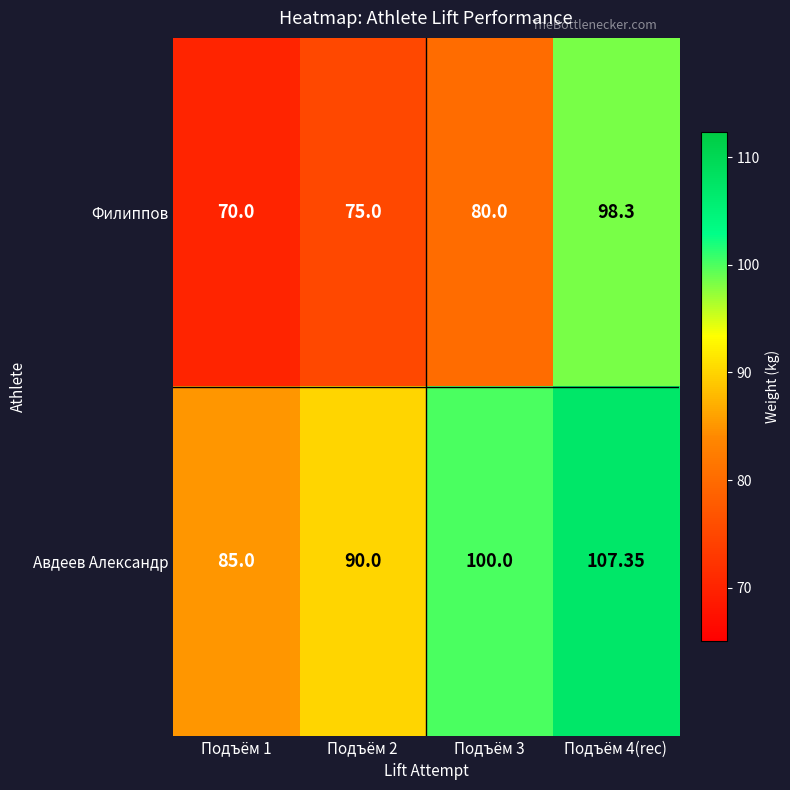

At Подъём 3, list the series in order from largest to smallest.

Авдеев Александр, Филиппов